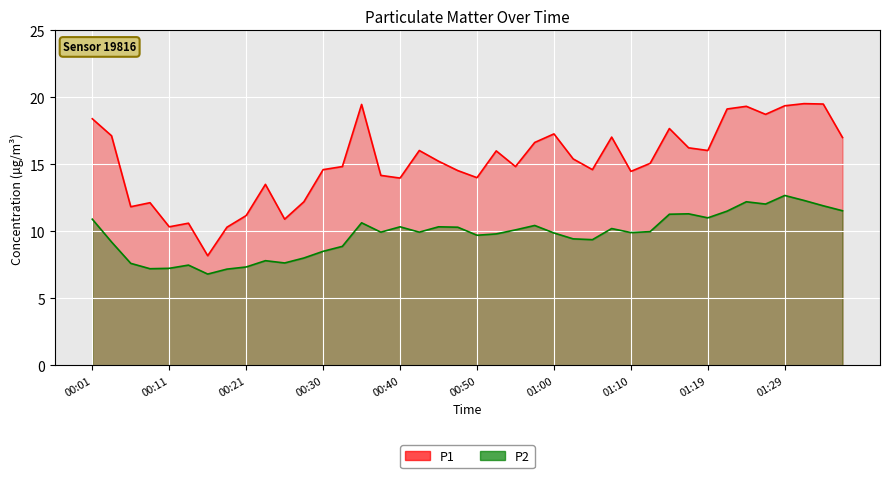

At which category is the sum across all series the highest?

01:29